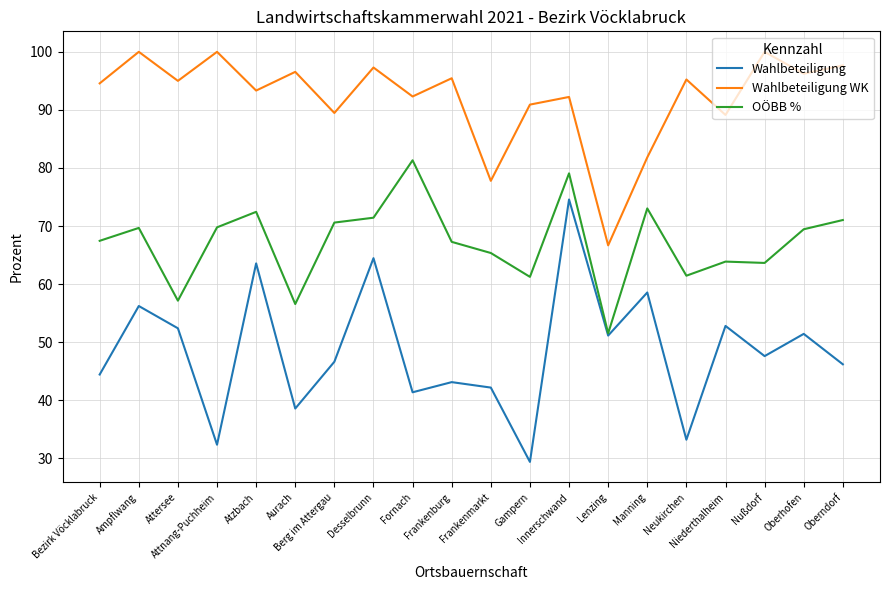

True or false: Wahlbeteiligung WK and OÖBB % cross at least once.

False